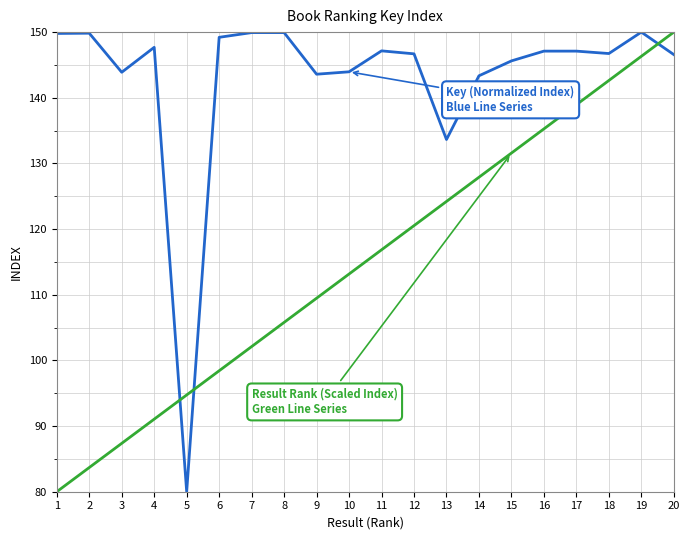

What is the smallest value displayed?

80.0